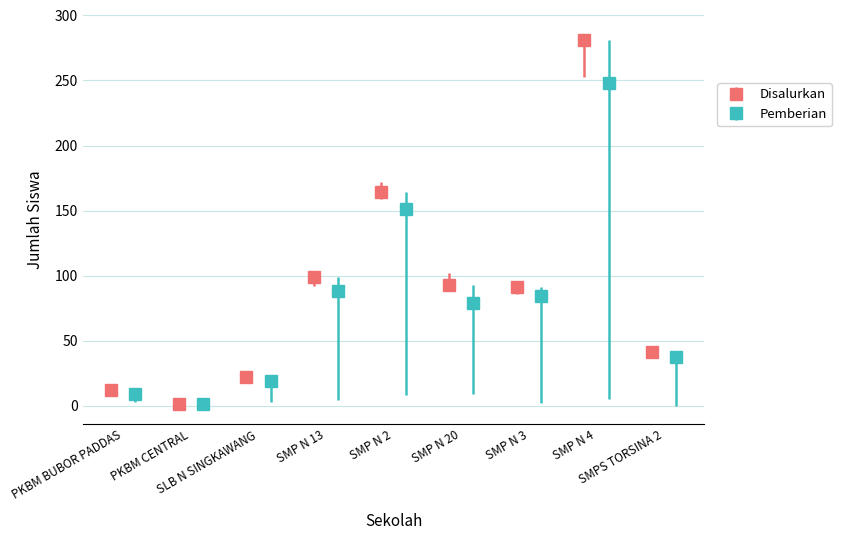

The value of siswa_disalurkan at 7 is 493. True or false?

False